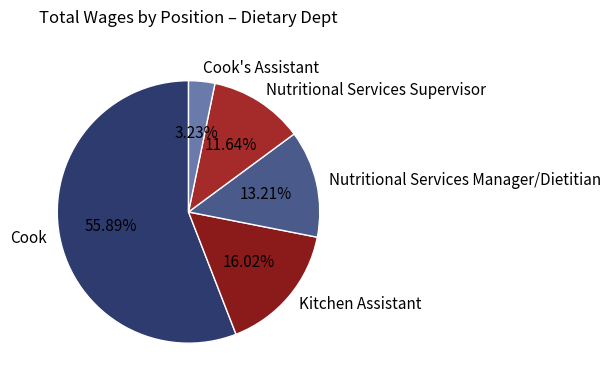

Rank the categories by value from lowest to highest.

Cook's Assistant, Nutritional Services Supervisor, Nutritional Services Manager/Dietitian, Kitchen Assistant, Cook